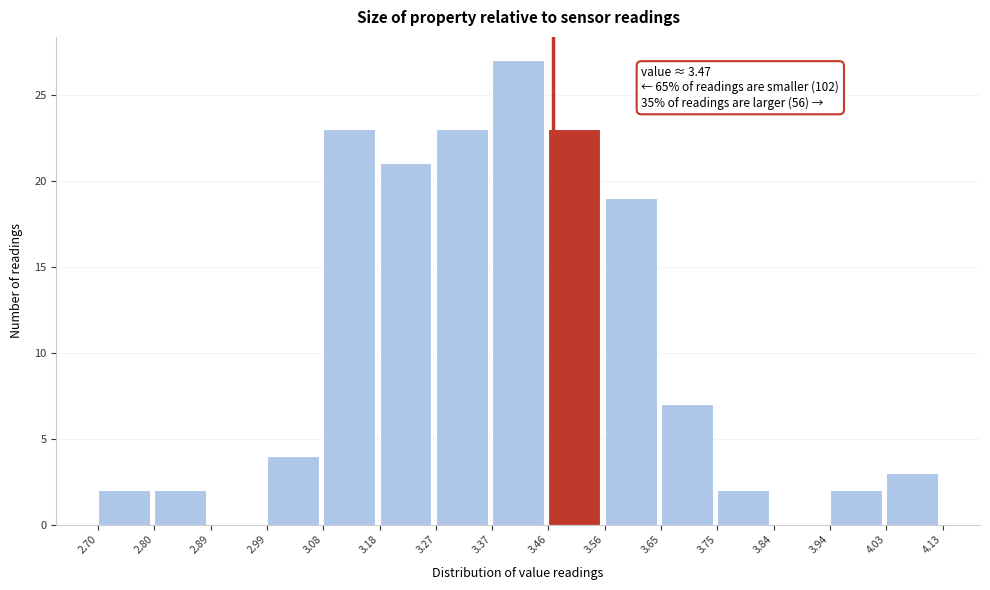

Which range on the x-axis has the tallest bar?

3.37 to 3.46